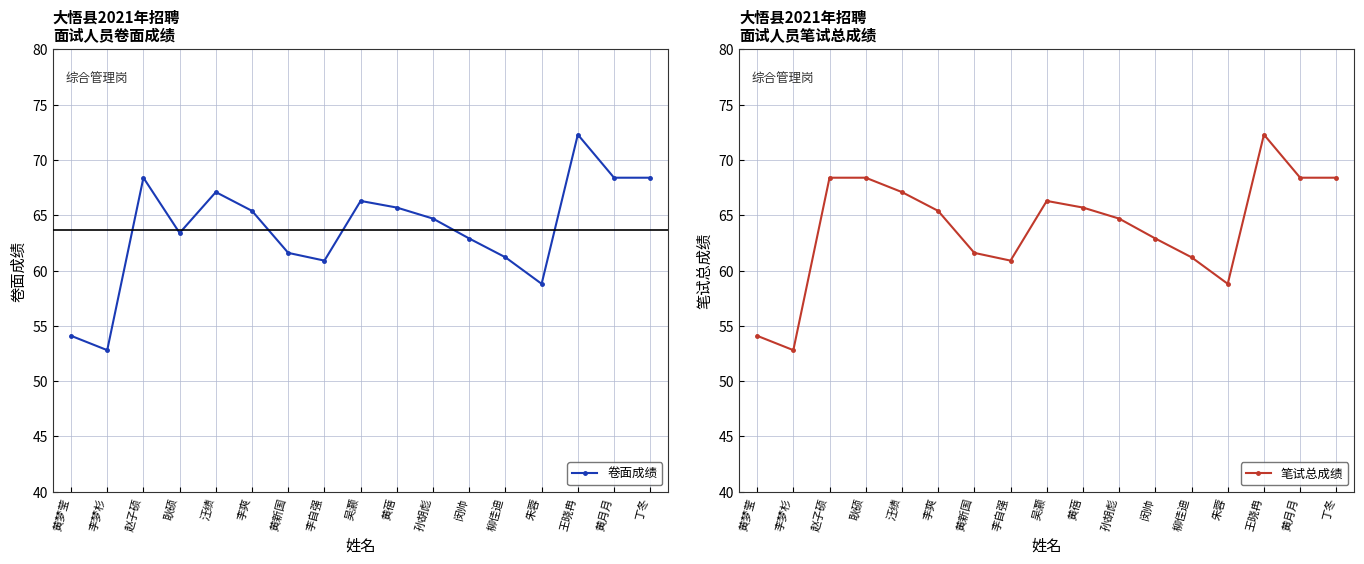

Where does the 卷面成绩 series first go above 64?

赵子硕